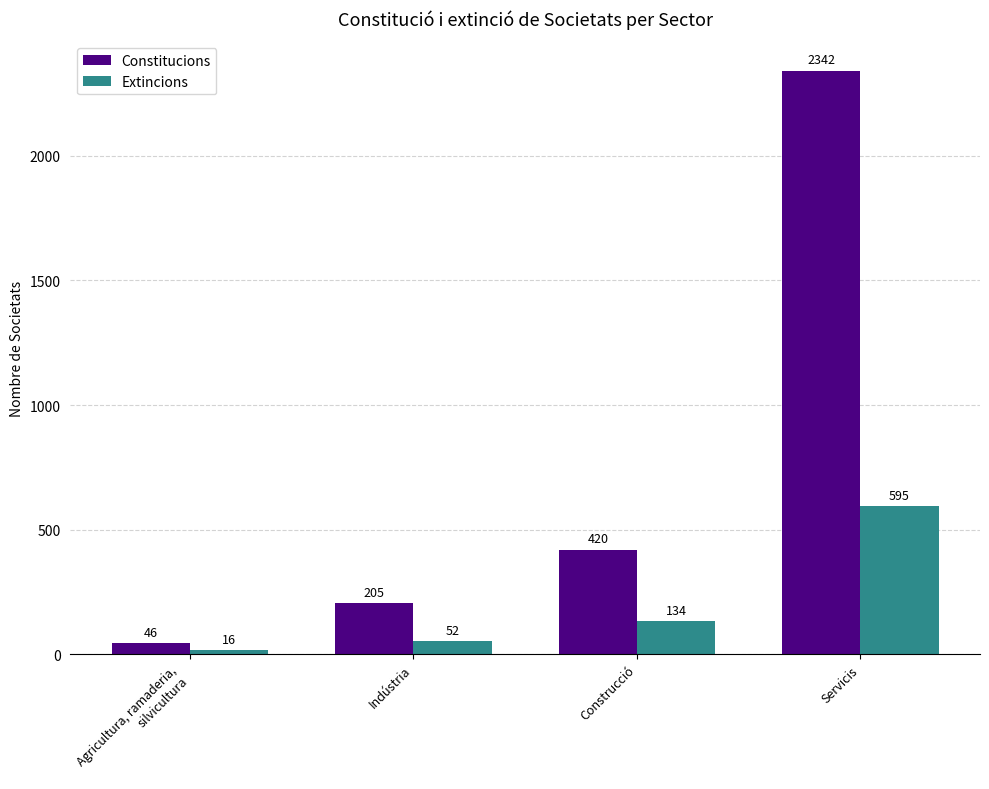

What is the approximate value of Extincions at Servicis, to the nearest 50?

600